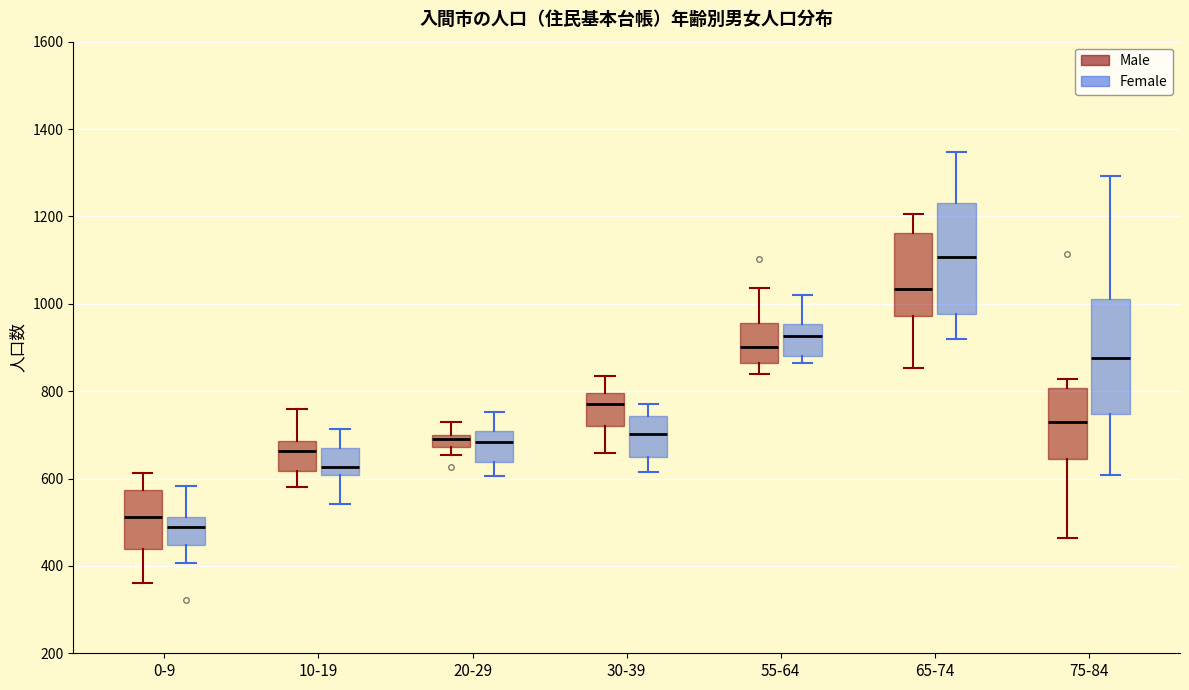

Which box's median line is the highest?

65-74 (Female)